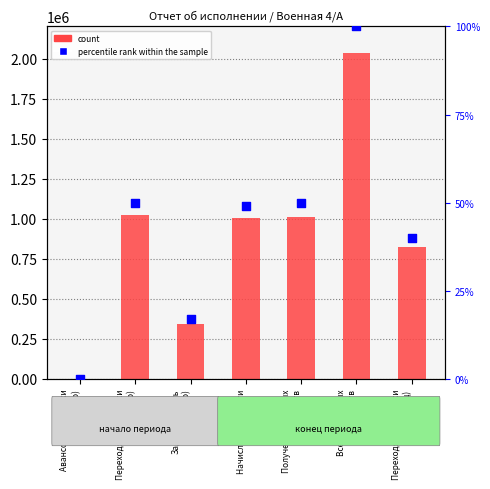

At how many categories does at least one series exceed 1445761?

1